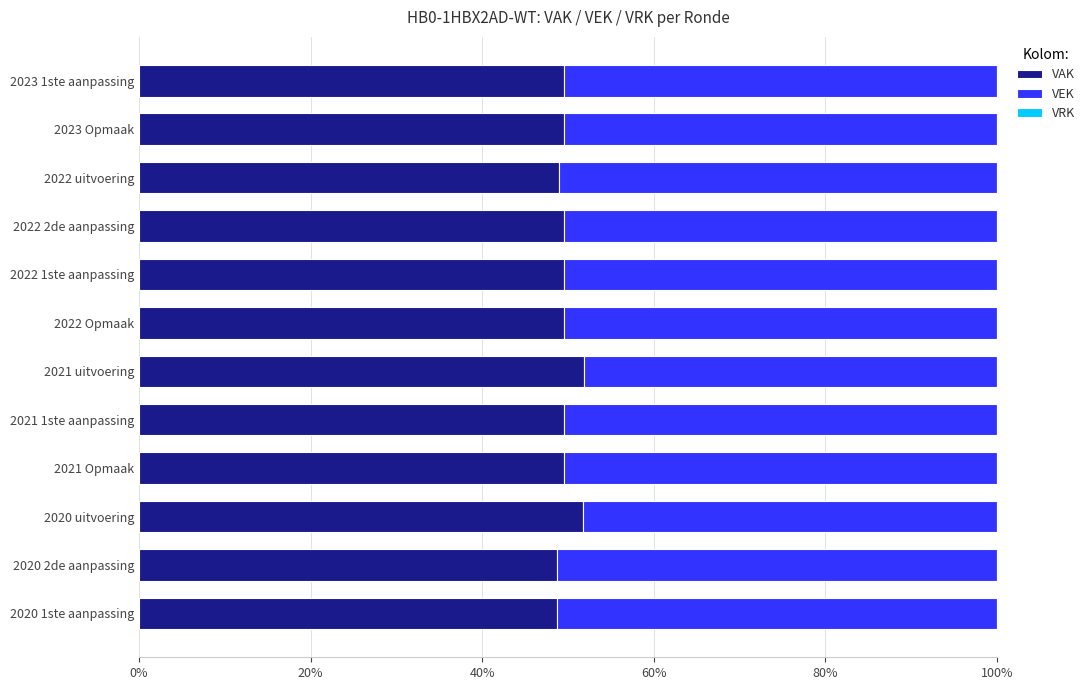

What is the value of the VAK bar at the 12th from the left?

0.5